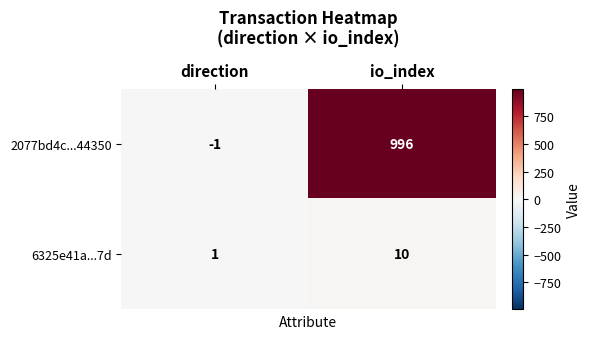

Reading right to left, list all the values displayed in this chart.

2077bd4c...44350: 996	-1
6325e41a...7d: 10	1